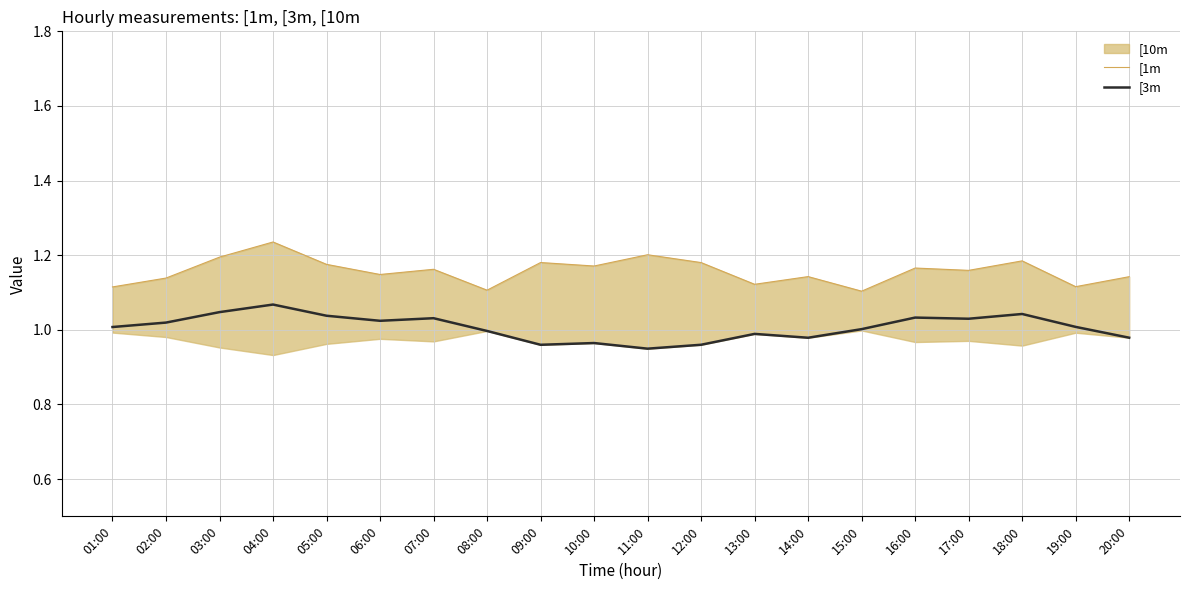

What is the value of the [3m point at the 13th from the left?

1.0